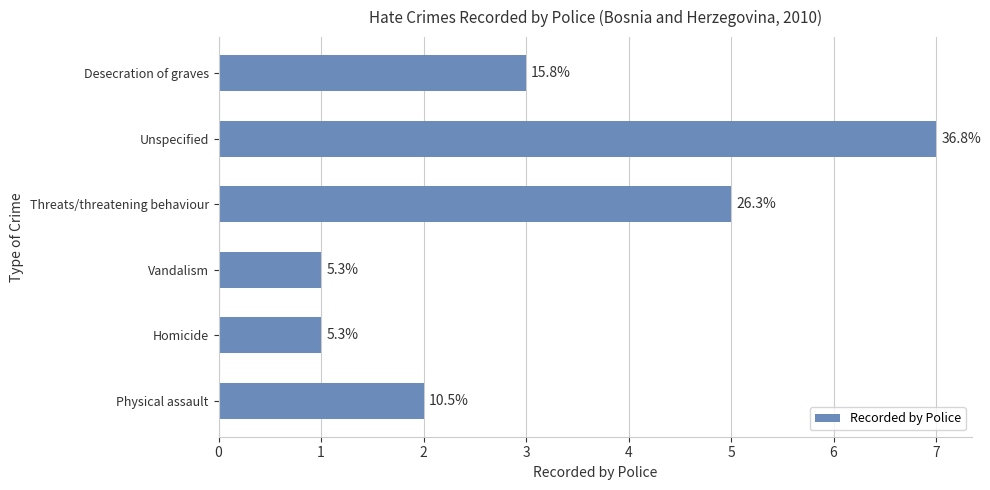

What is the sum of all values?

19